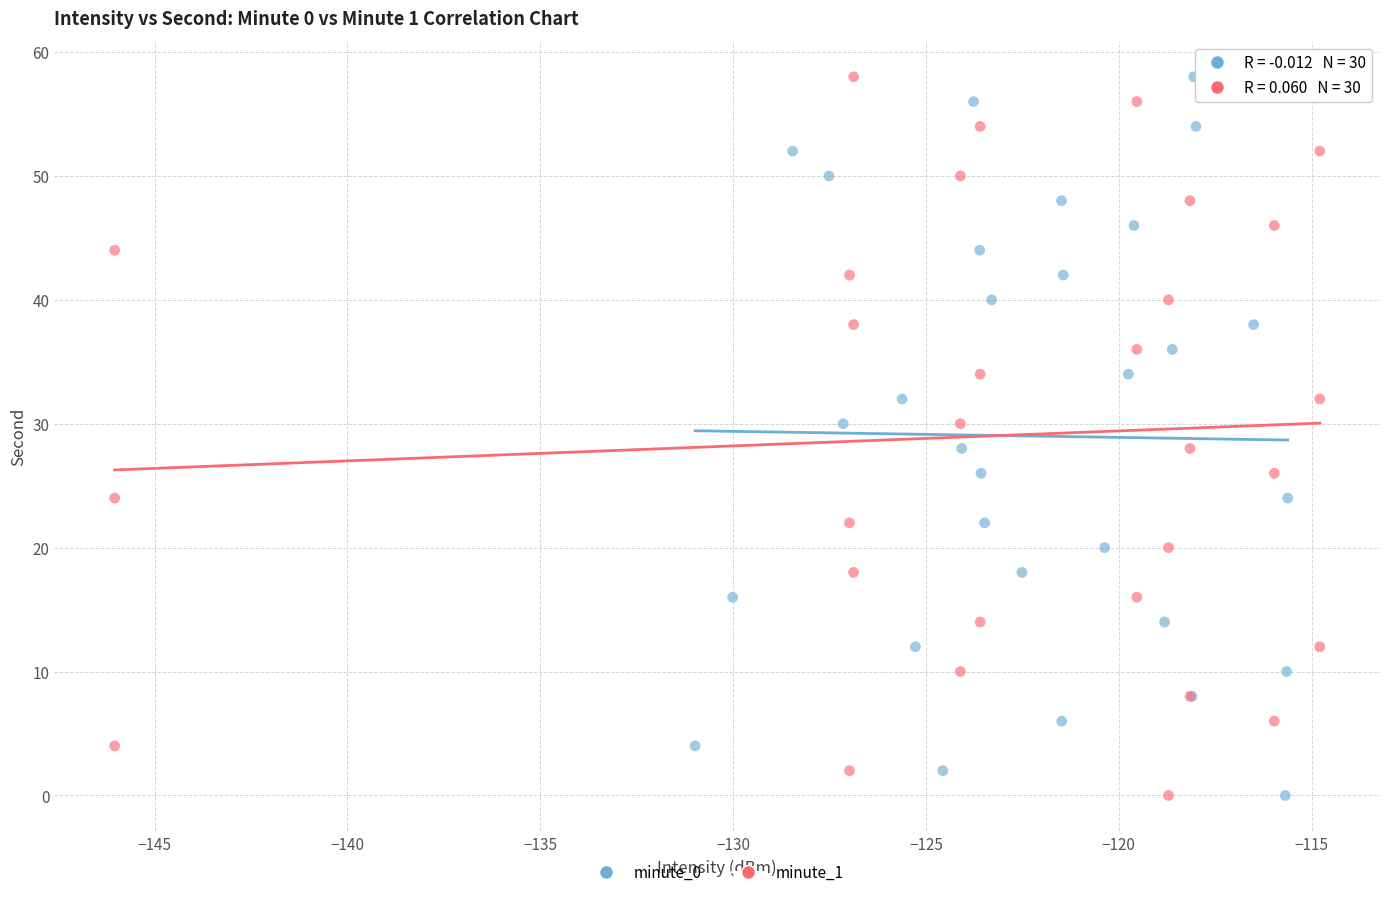

What are all the series names shown in the legend?

minute_0, minute_1